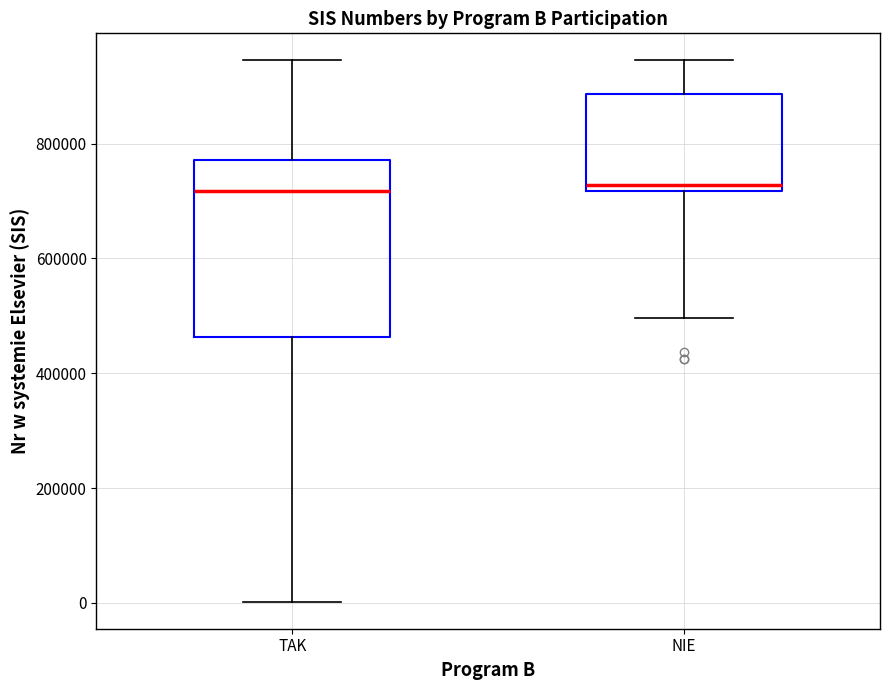

Reading left to right, transcribe this box plot: for each box, give where its median line is, the range the box spans, and where its two whiskers end, as read against the y-axis. The values are not printed on the chart, so give them approximately, as read against the axis.

TAK: median 720000, box 460000 to 780000, whiskers 0 to 940000
NIE: median 720000 (just above the box's lower edge), box 720000 to 880000, whiskers 500000 to 940000